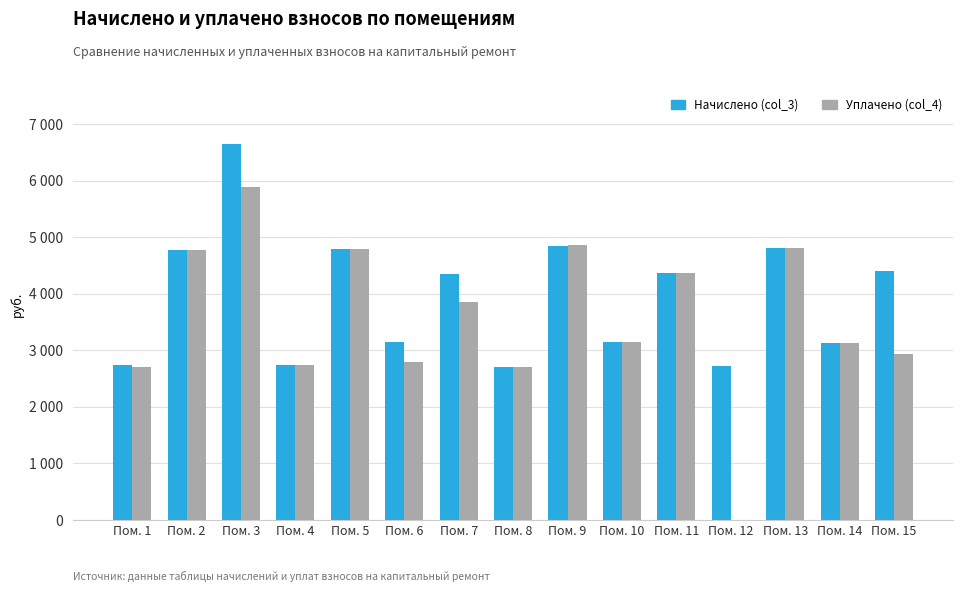

Which series has the largest total across all categories?

Начислено (col_3)